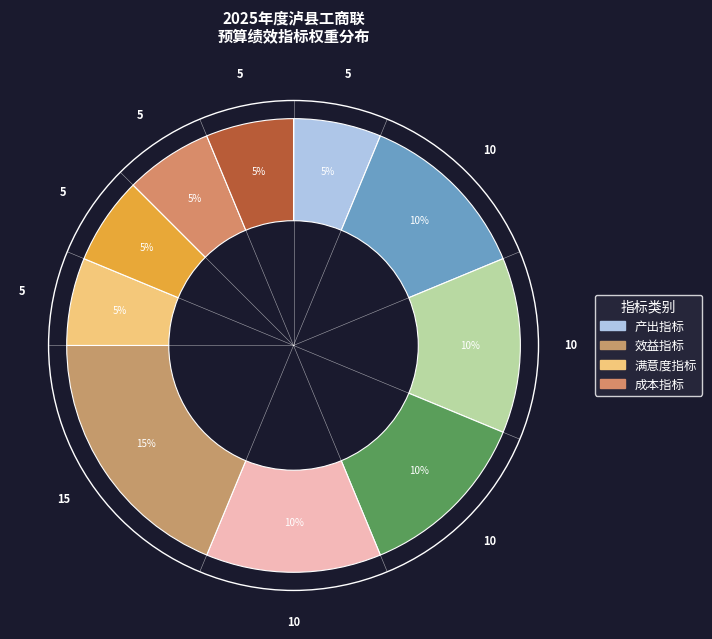

To the nearest percent, what is the average slice percentage?

10%